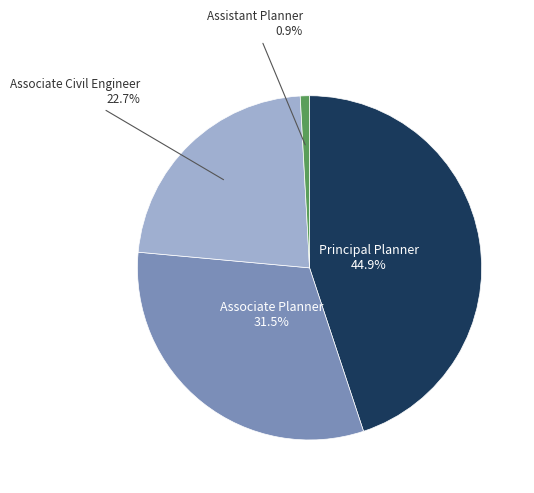

Is there a majority slice in this chart?

No